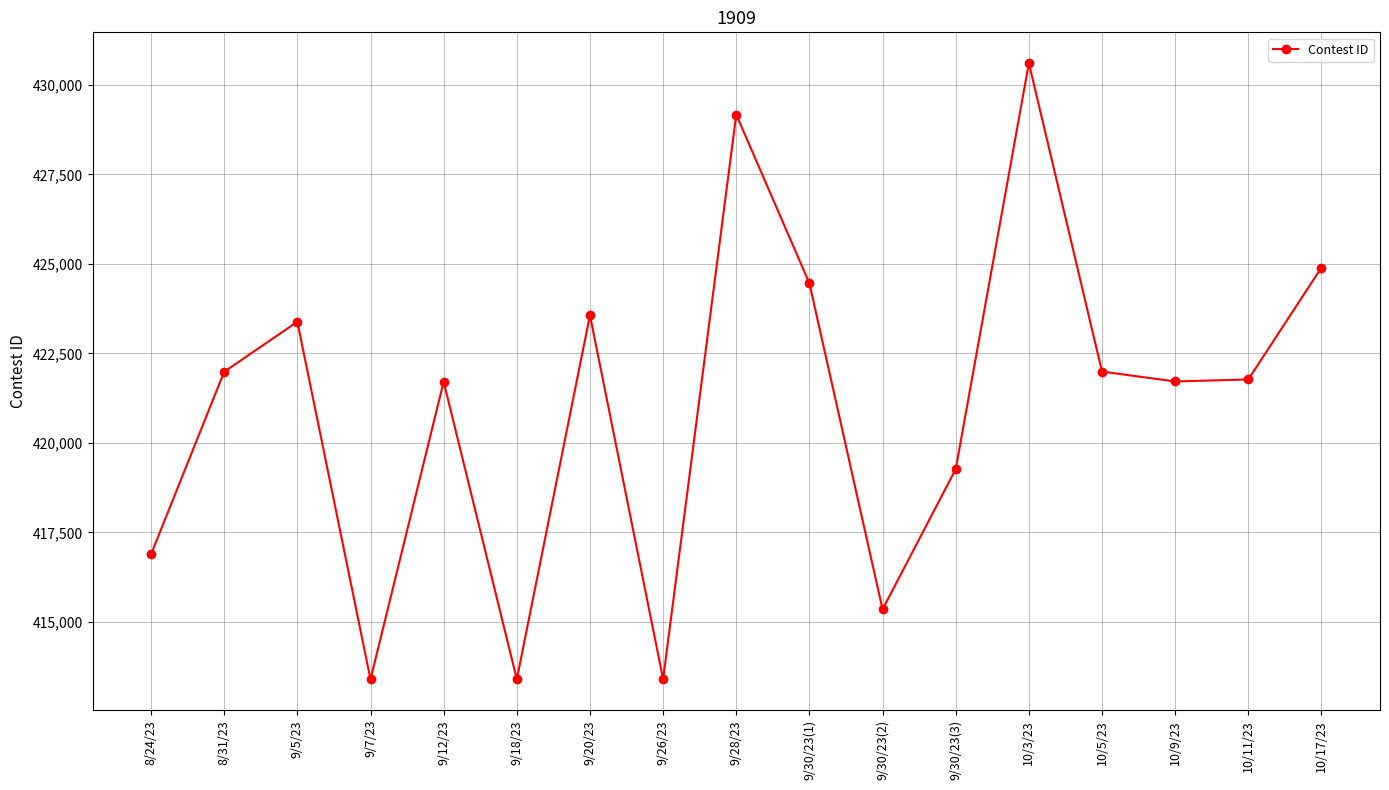

What is the label of the 14th point from the right?

9/7/23